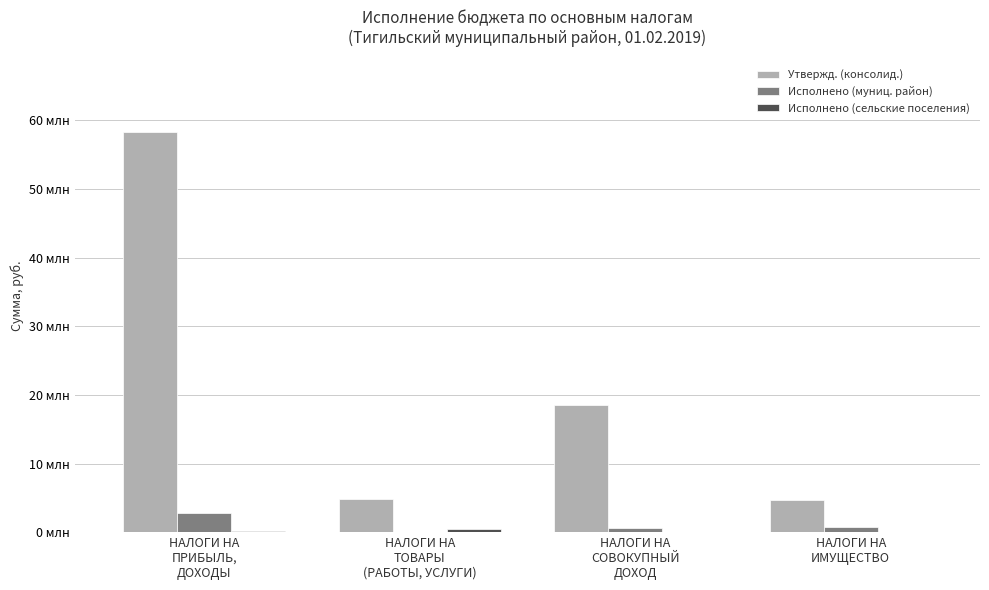

Does the chart contain stacked bars?

No